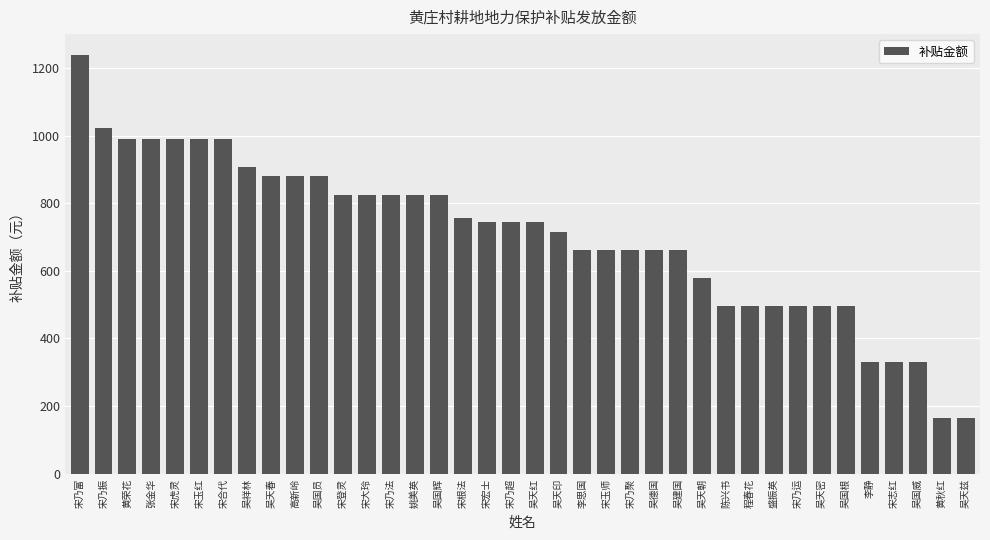

How many series are shown in this chart?

1